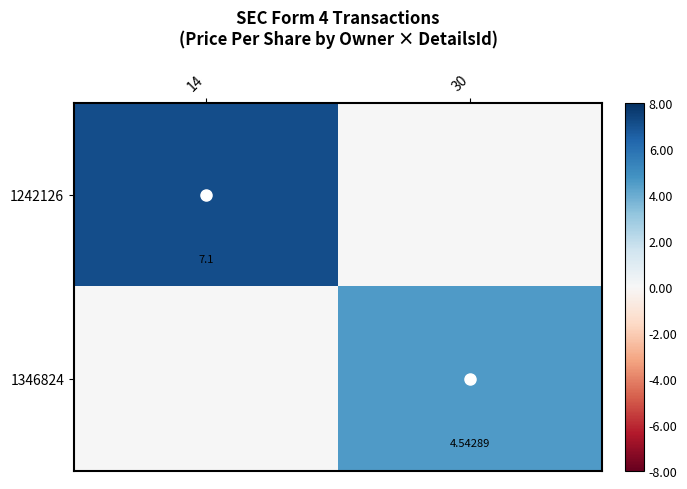

How many categories are shown in the chart?

2